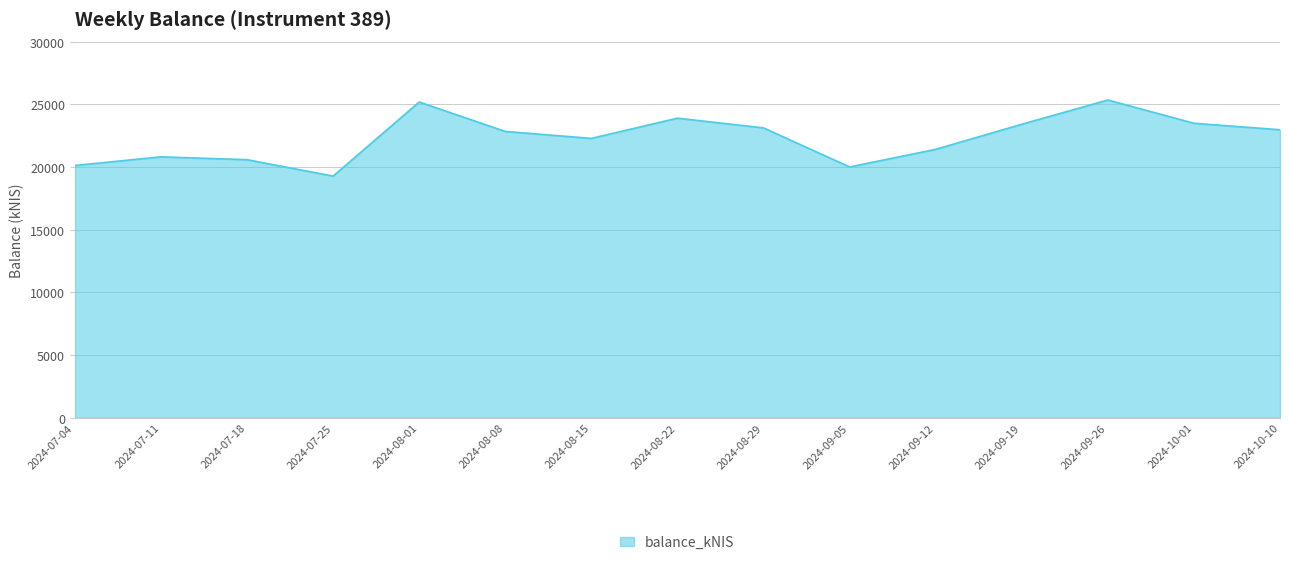

Is it true that the value at 2024-08-01 is 7235.4?

False